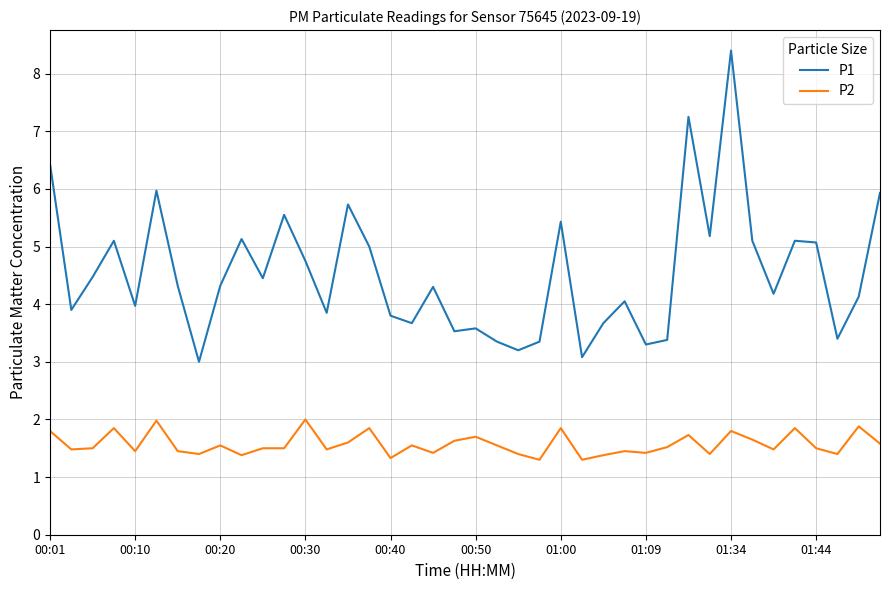

Does the chart have visible grid lines?

Yes